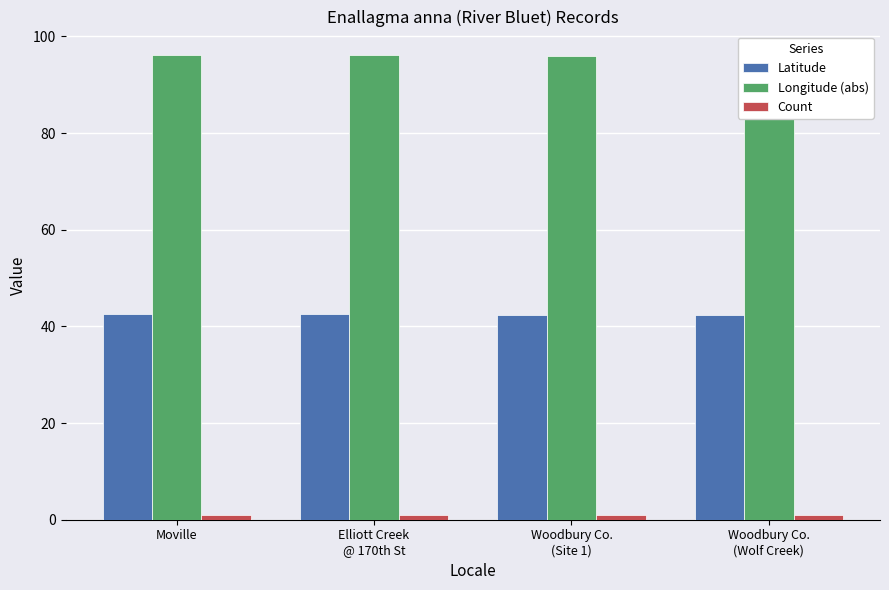

Does the chart contain any negative values?

No